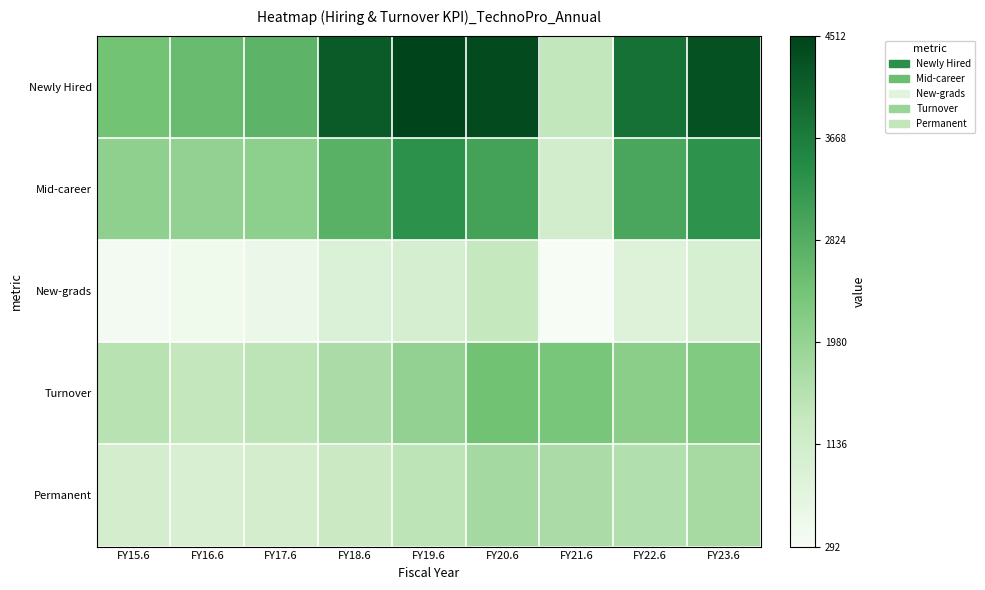

List the series in order of their overall mean, highest first.

Newly Hired, Mid-career, Turnover, Permanent, New-grads